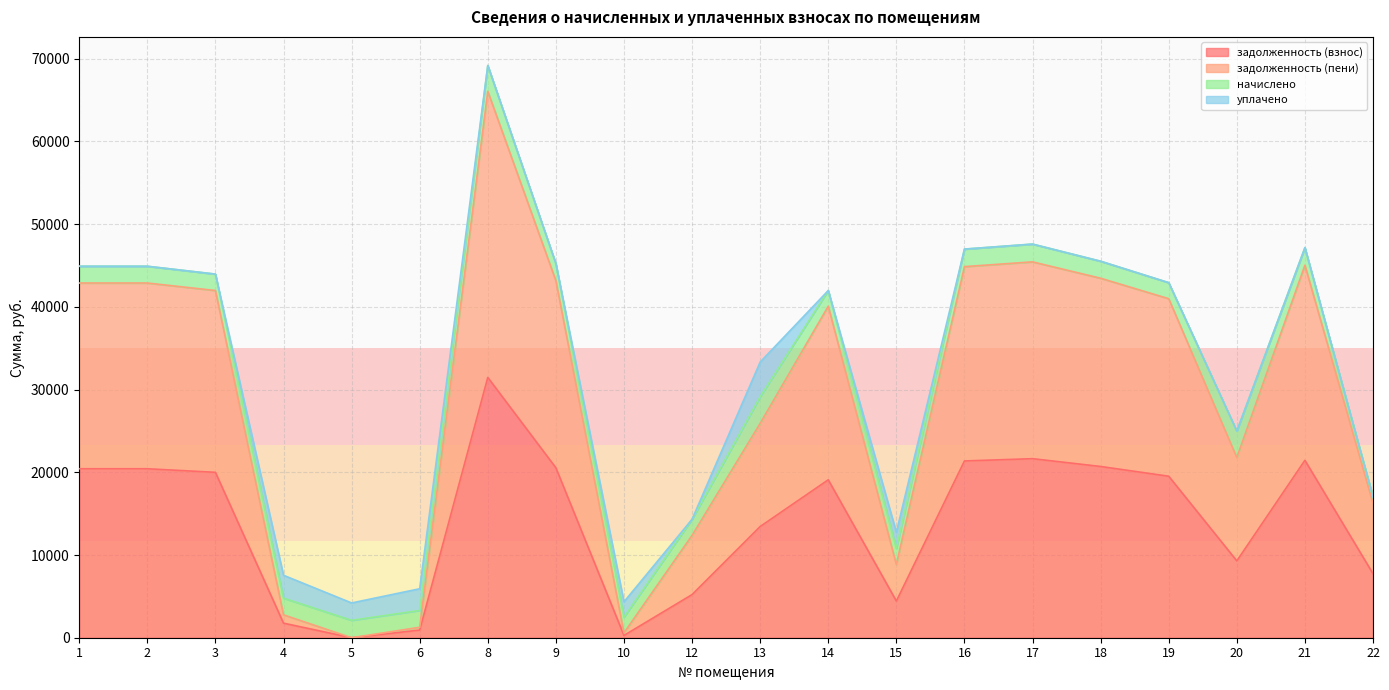

What is the highest value of the задолженность (взнос) series?

31469.8